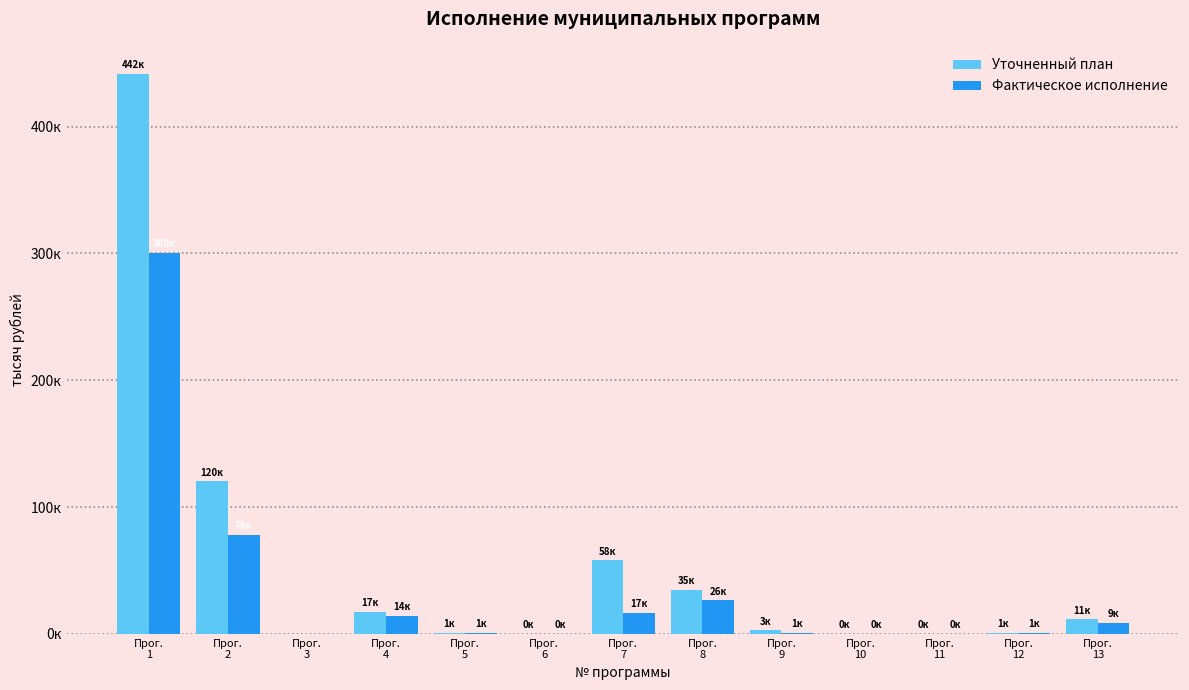

Are the bars grouped side by side (vs. stacked)?

Yes